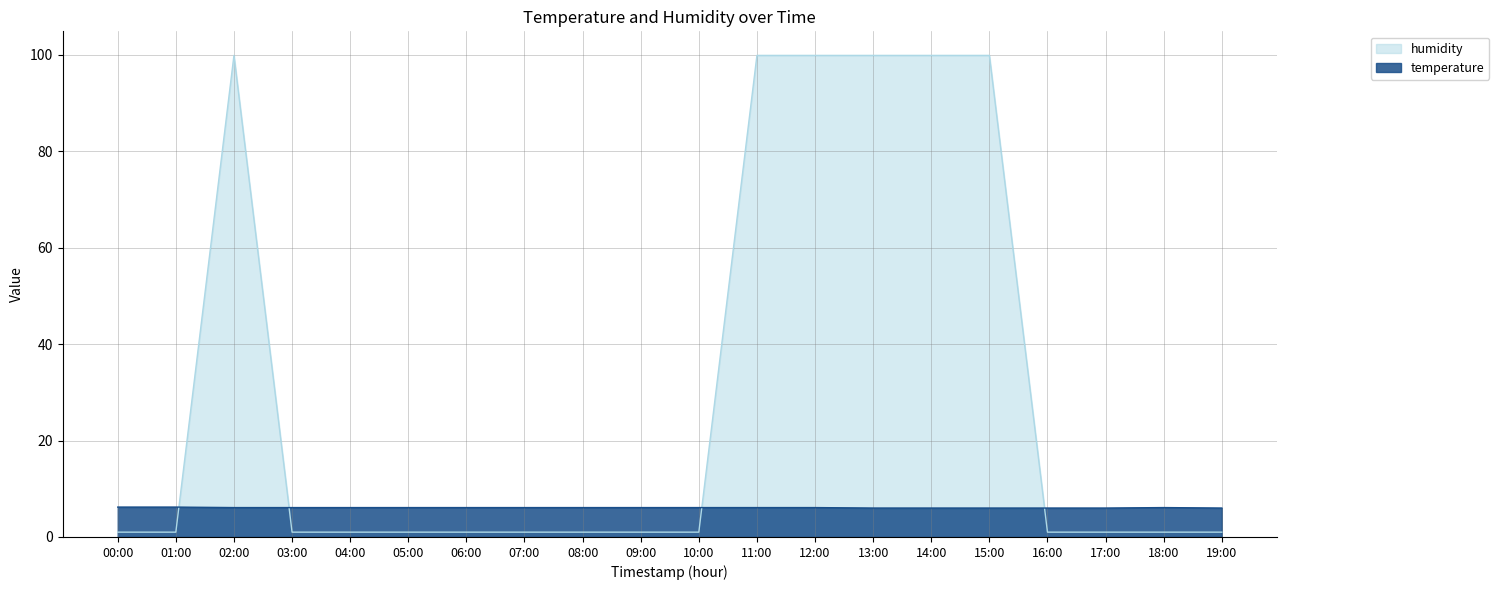

Between 13:00 and 14:00, which is larger?

13:00